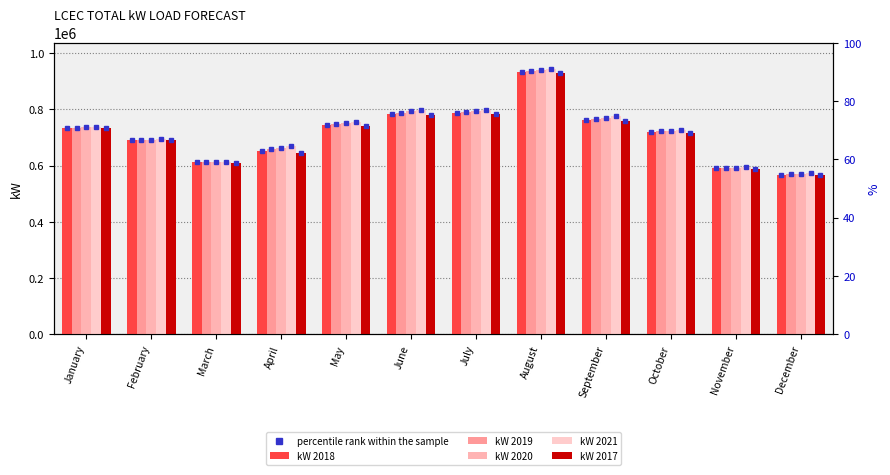

What is the difference between the maximum and minimum values in the kW 2020 series?

368259